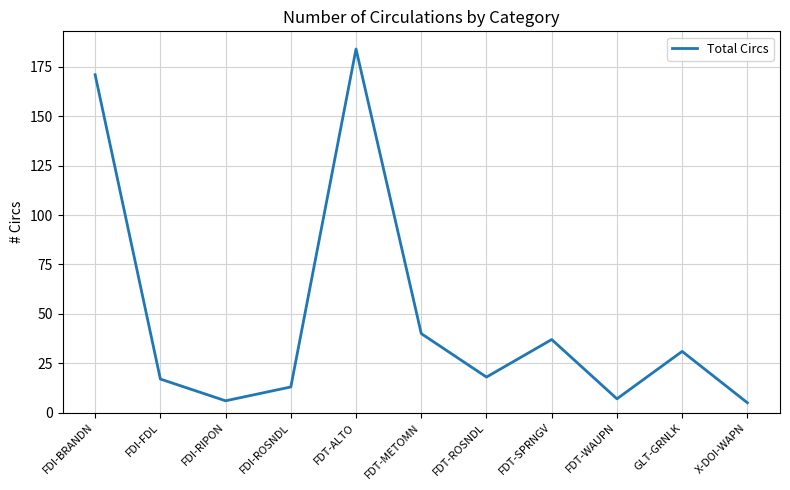

What is the greatest value displayed?

184